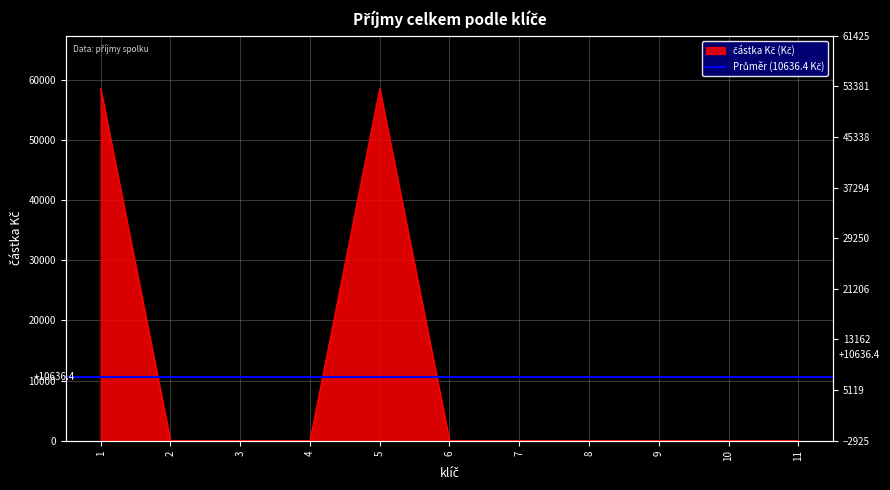

How many series are shown in this chart?

1